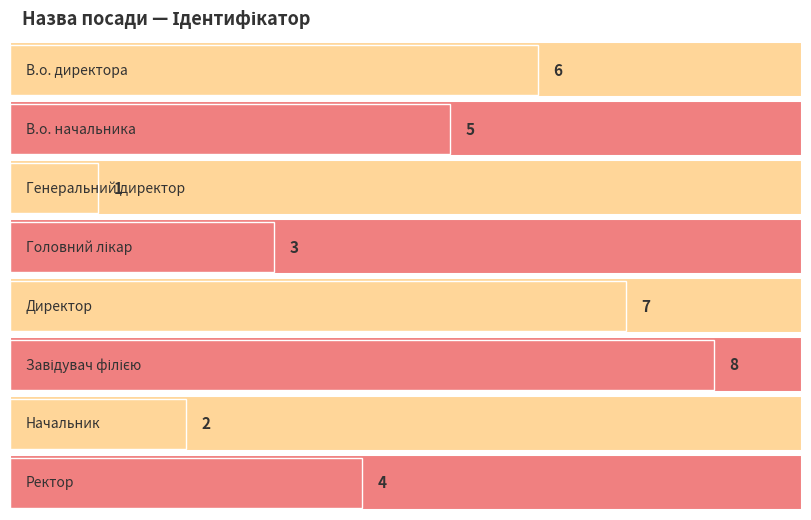

Rank the categories by value from highest to lowest.

Завідувач філією, Директор, В.о. директора, В.о. начальника, Ректор, Головний лікар, Начальник, Генеральний директор